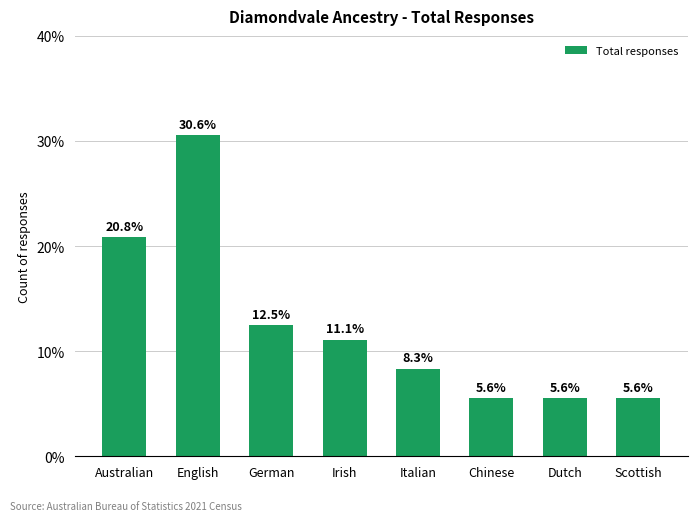

Does the chart contain any negative values?

No